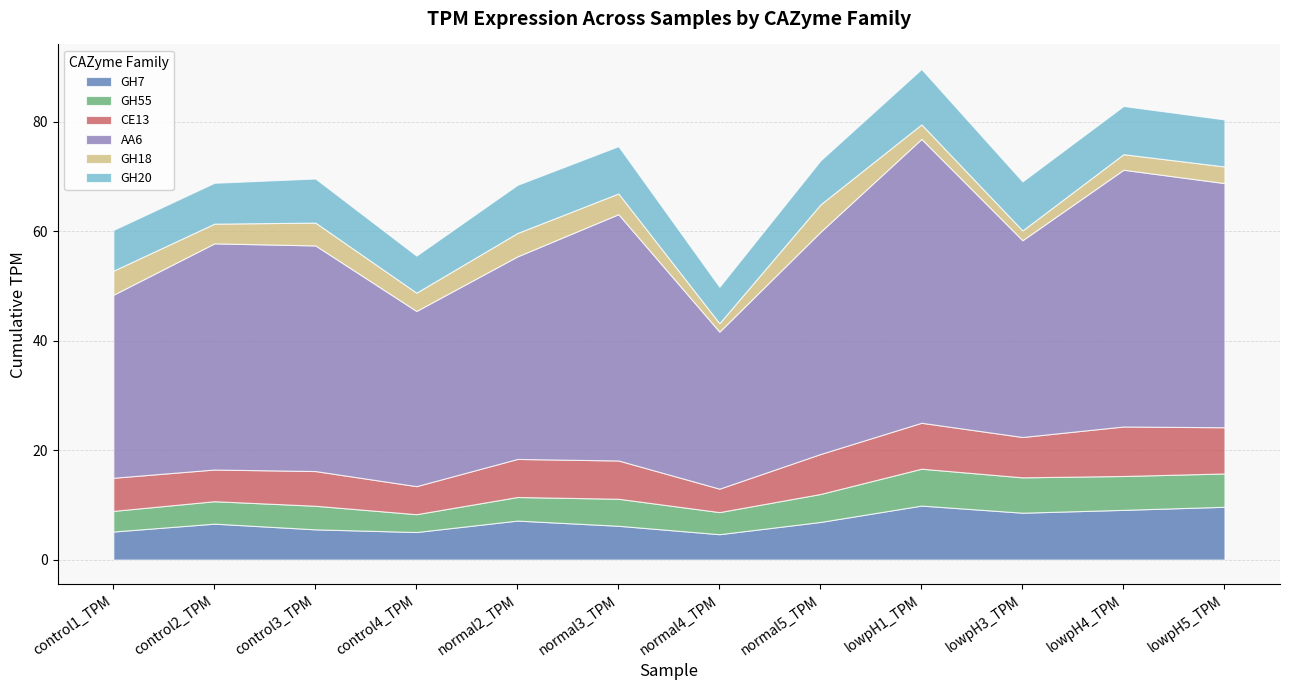

True or false: GH55 and AA6 cross at least once.

False